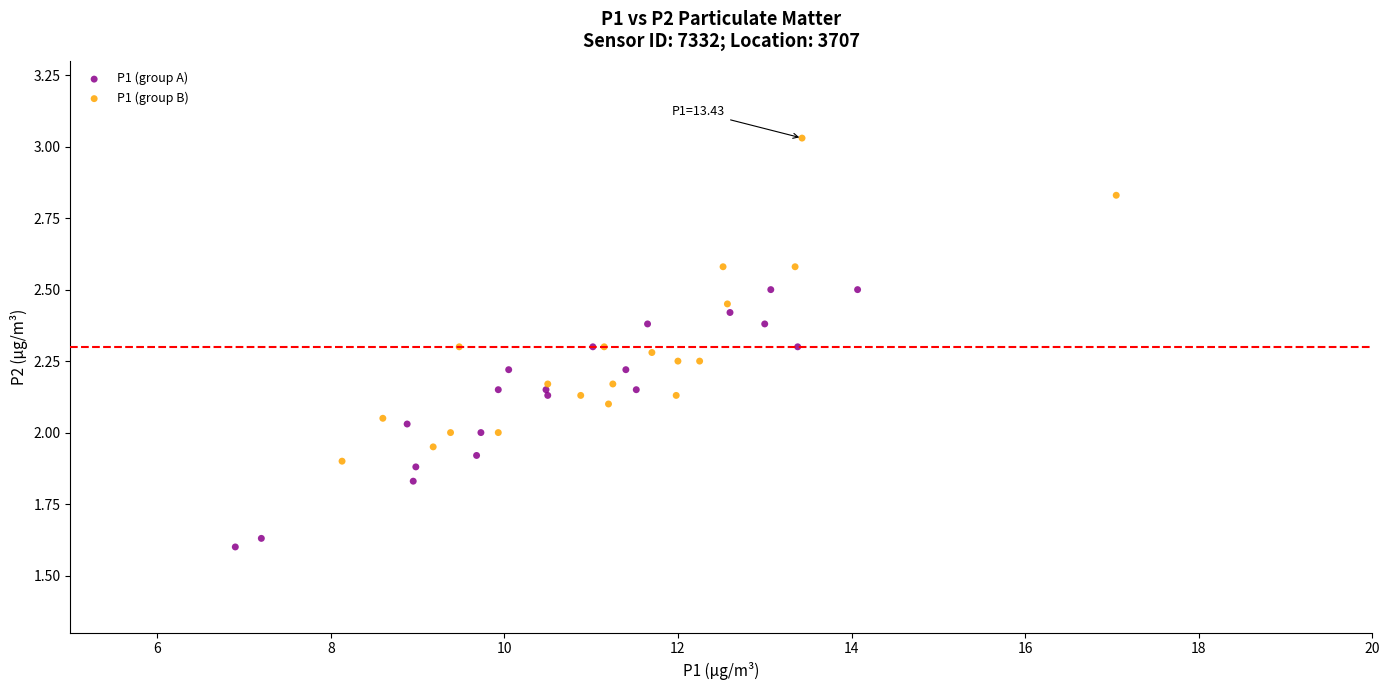

Which series has the widest spread of Y values?

P1 (group B)